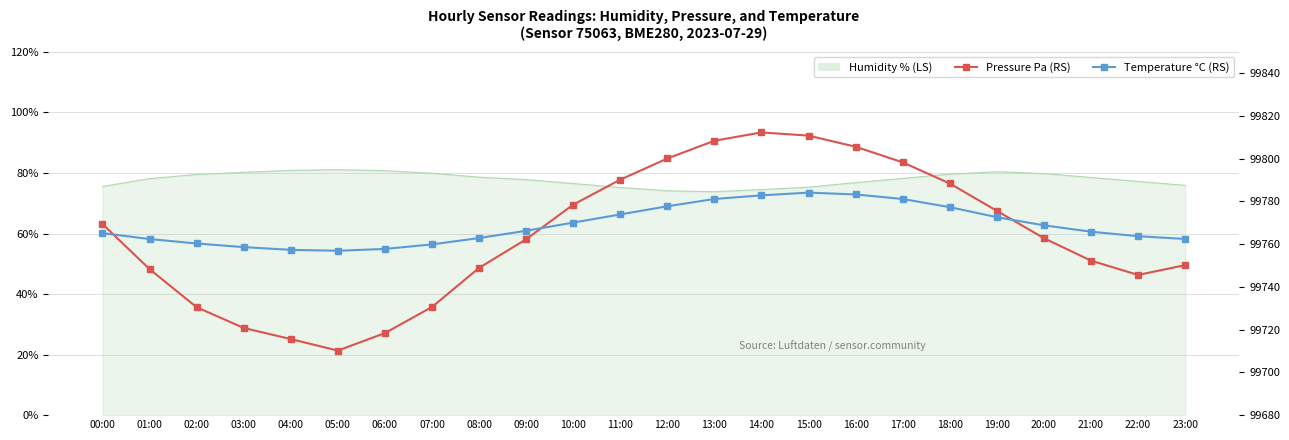

Is it true that Temperature °C (RS) equals 21.8 at 19:00?

True